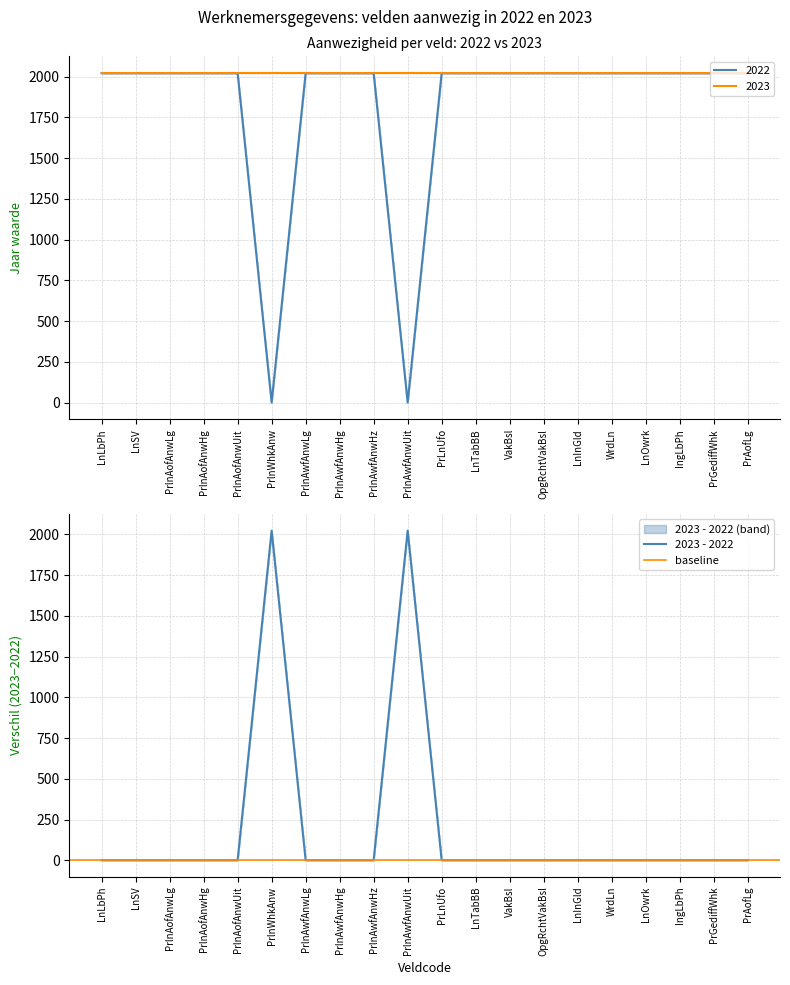

True or false: the data shows 2022 at PrlnAwfAnwHz.

True